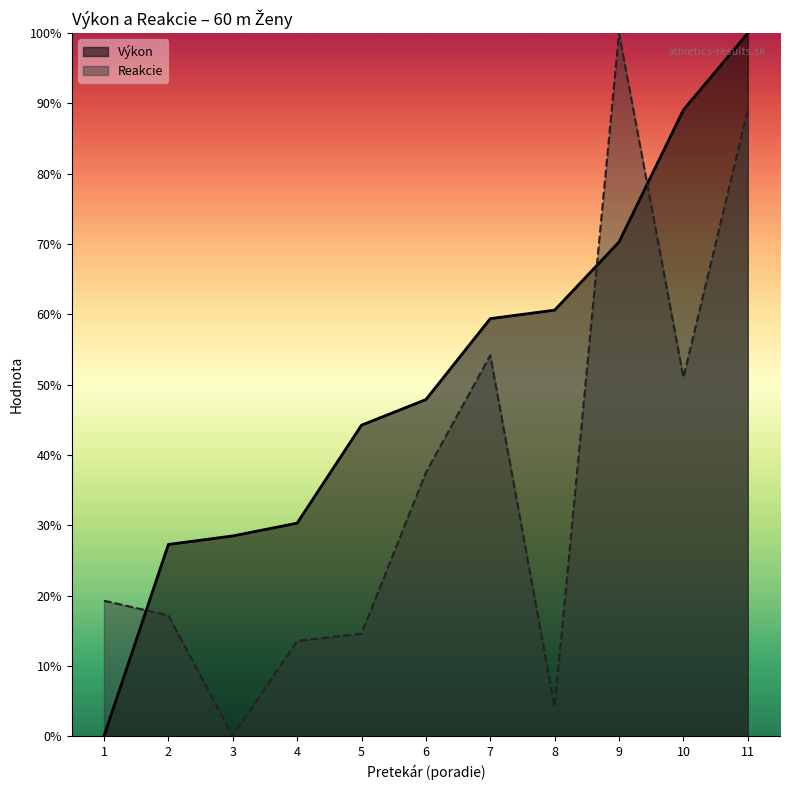

True or false: Reakcie has more than 0 interior local peaks.

True